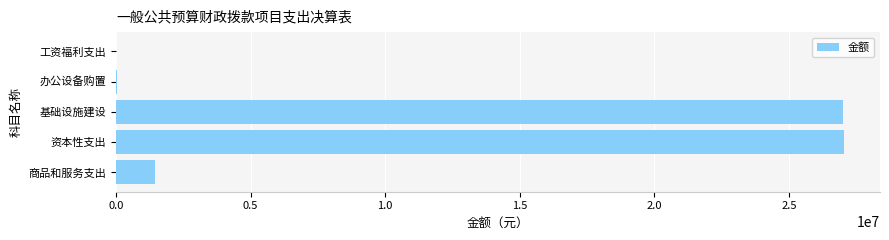

What is the sum of the values at 资本性支出 and 工资福利支出?

27037690.0